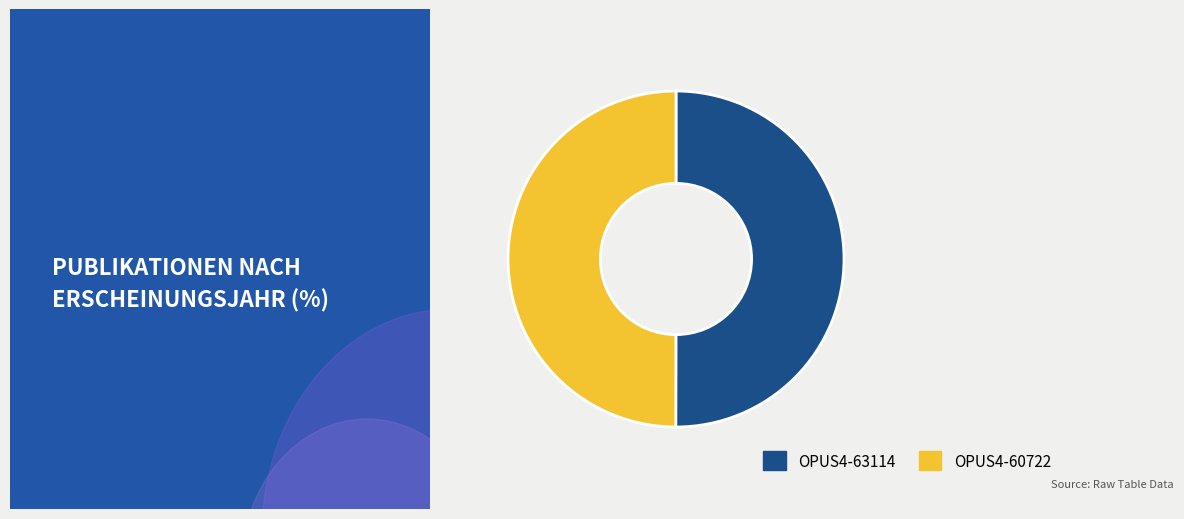

Approximately how many times larger is the value at OPUS4-60722 compared to OPUS4-63114?

1.0